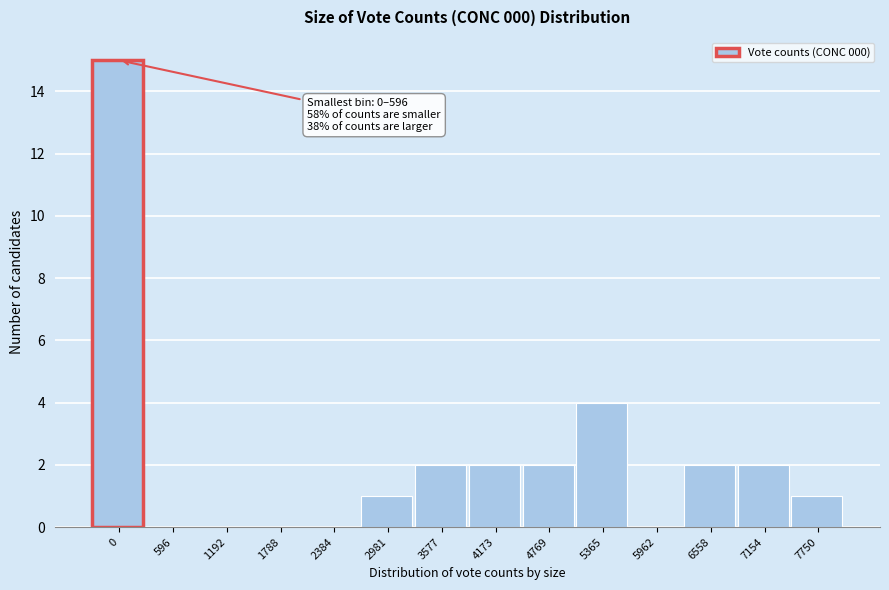

Reading right to left, extract all data points from this chart.

7750=1	7154=2	6558=2	5962=0	5365=4	4769=2	4173=2	3577=2	2981=1	2384=0	1788=0	1192=0	596=0	0=15